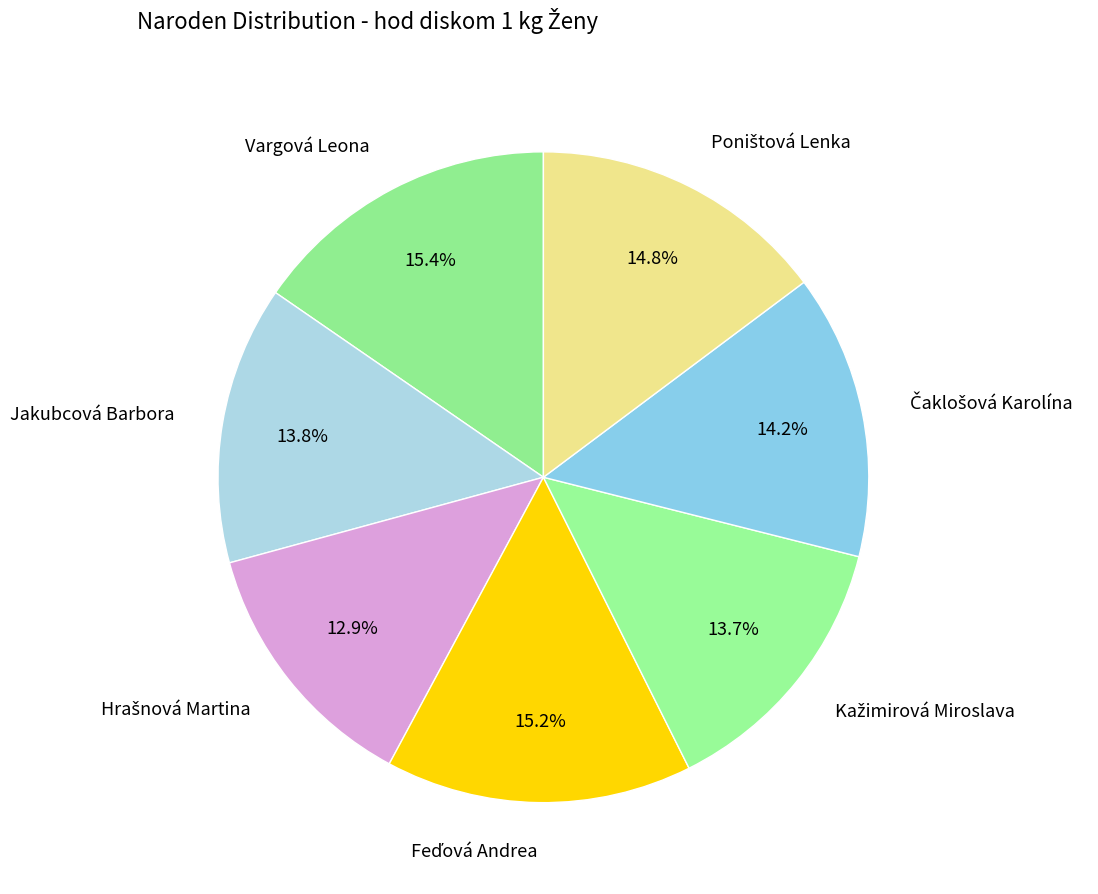

Combined, do Vargová Leona and Jakubcová Barbora account for over 50%?

No